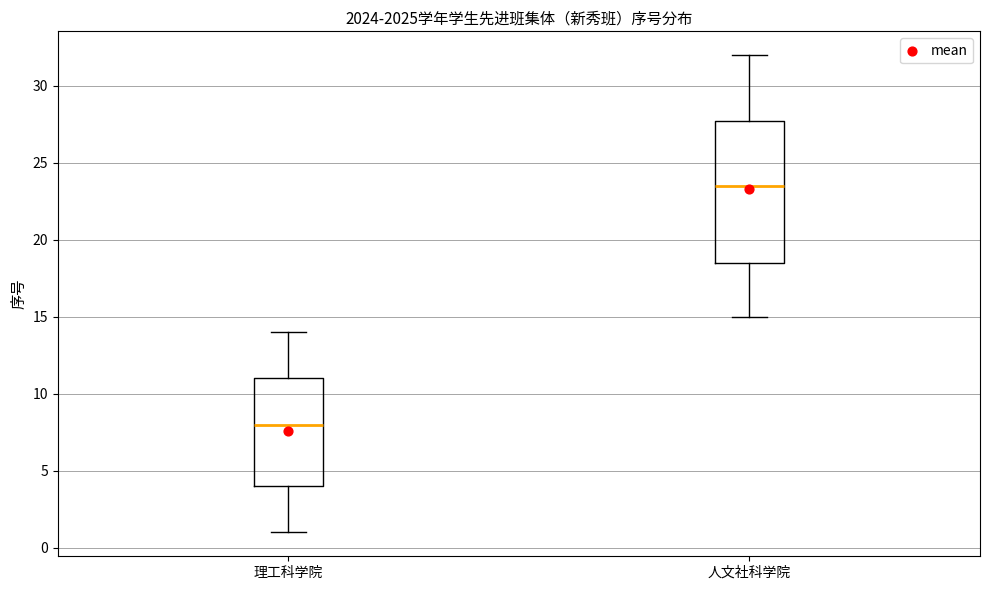

Reading left to right, read every box against the y-axis: the position of its median line, the range the box covers, and the ends of its whiskers. The values are not printed on the chart, so give them approximately, as read against the axis.

理工科学院: median 8.0, box 4.0 to 11.0, whiskers 1.0 to 14.0
人文社科学院: median 23.5, box 18.5 to 28.0, whiskers 15.0 to 32.0